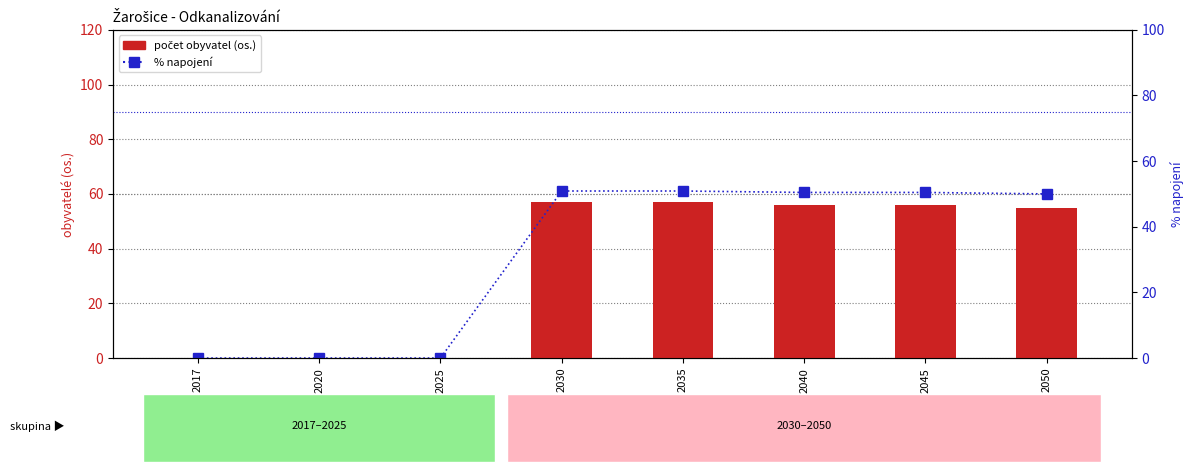

Which has a higher value, 2035 or 2025?

2035